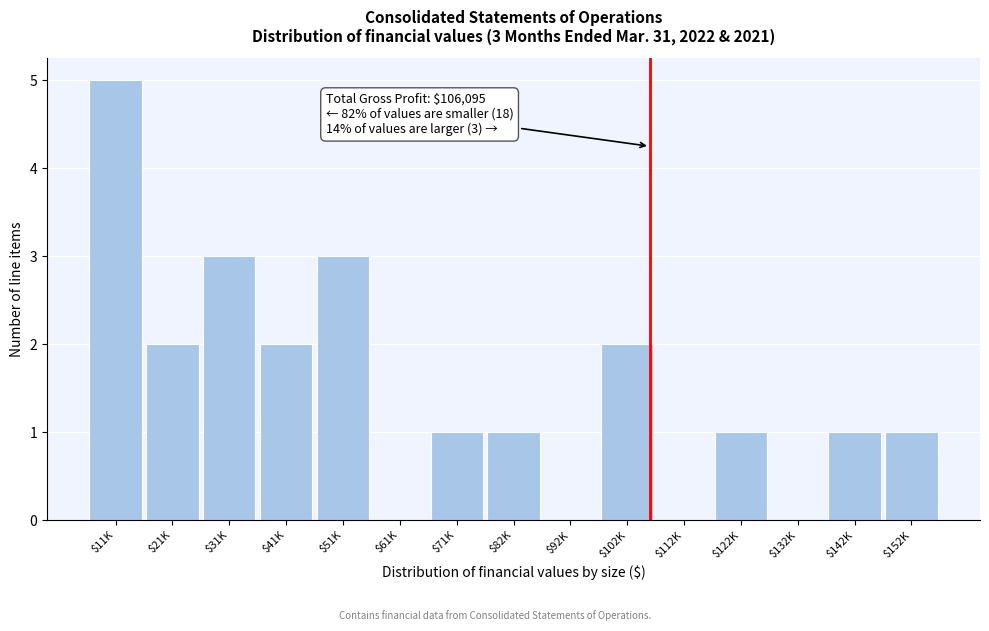

What is the sum of all values?

22